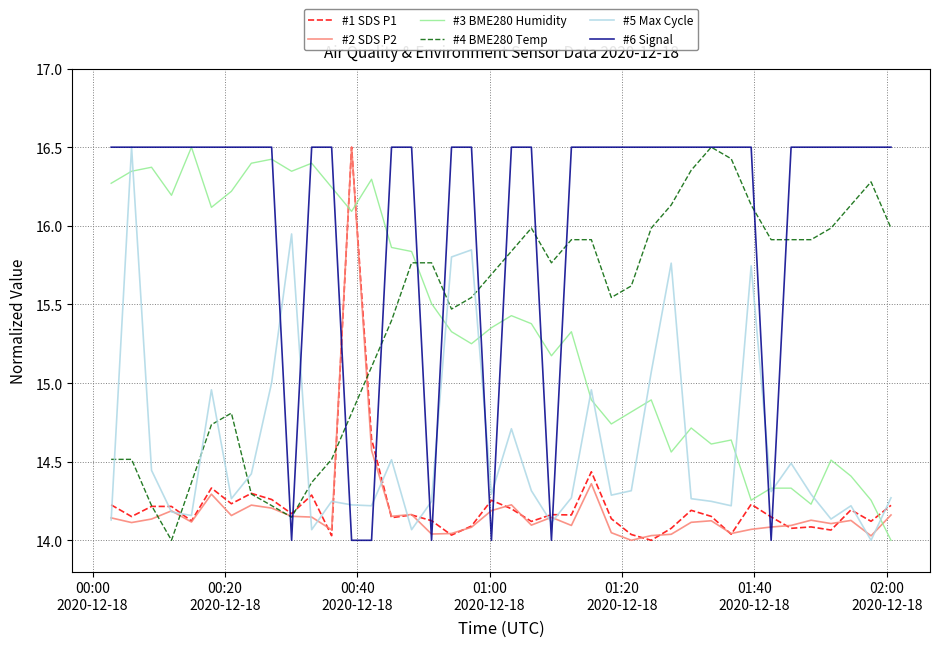

How many intersections are there between #2 SDS P2 and #3 BME280 Humidity?

3